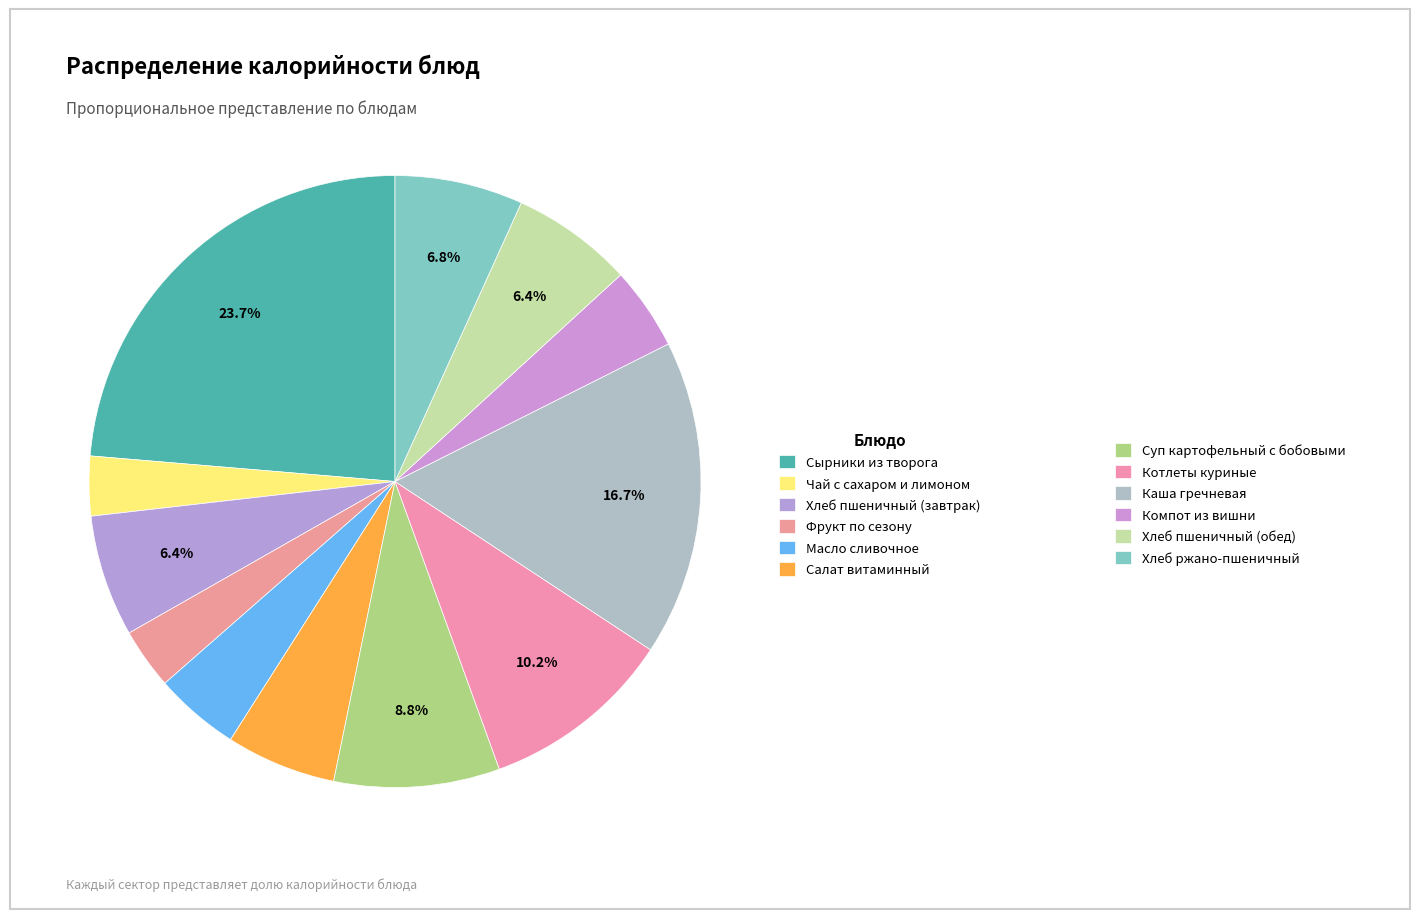

What is the total percentage of Суп картофельный с бобовыми and Хлеб пшеничный (завтрак)?

15.2%